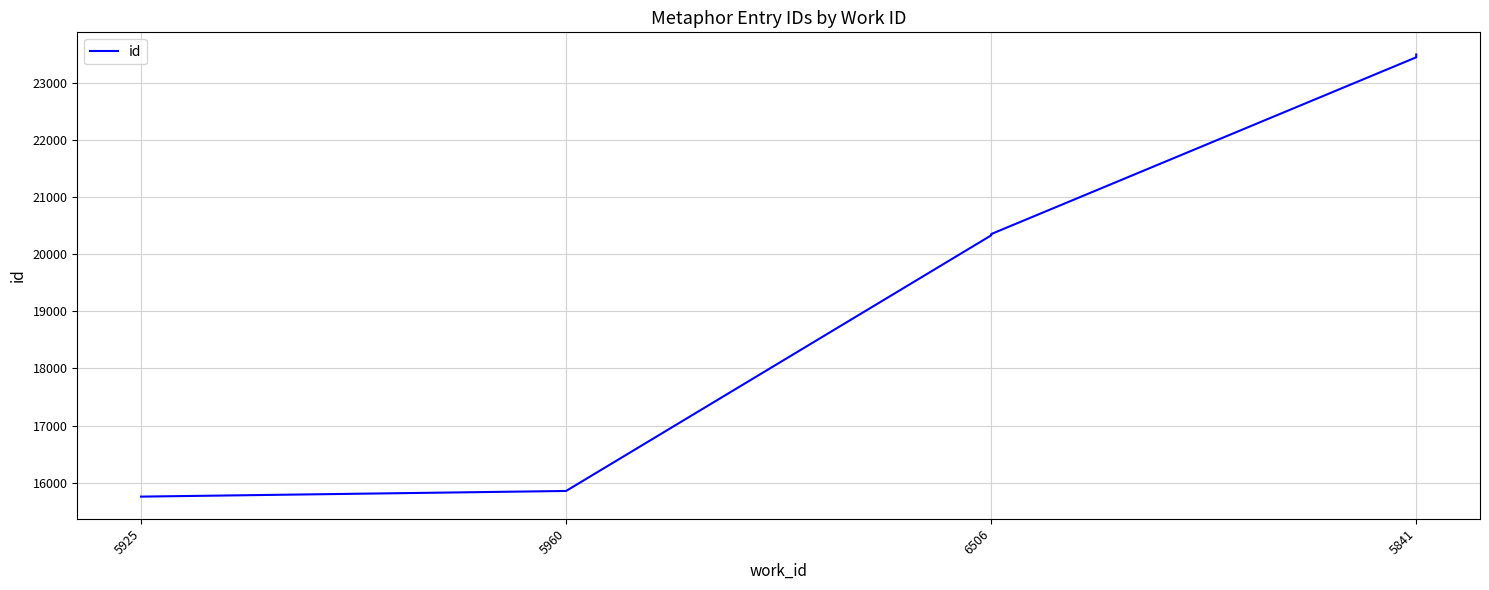

The value at 5841 is 35287. True or false?

False